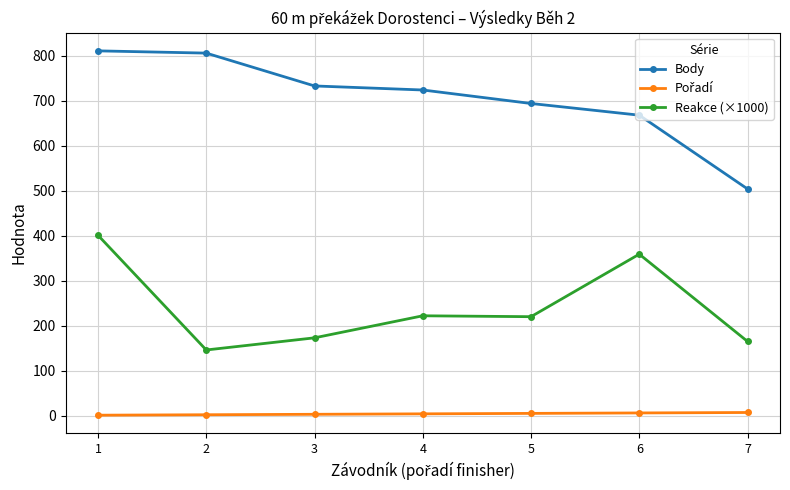

Which category has the lowest value in the Body series?

7